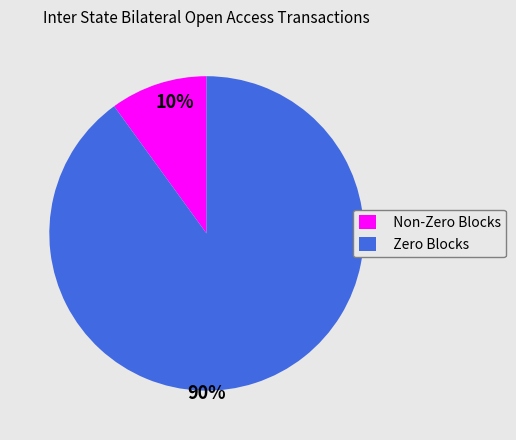

The Non-Zero Blocks slice represents 10% of the pie. True or false?

True